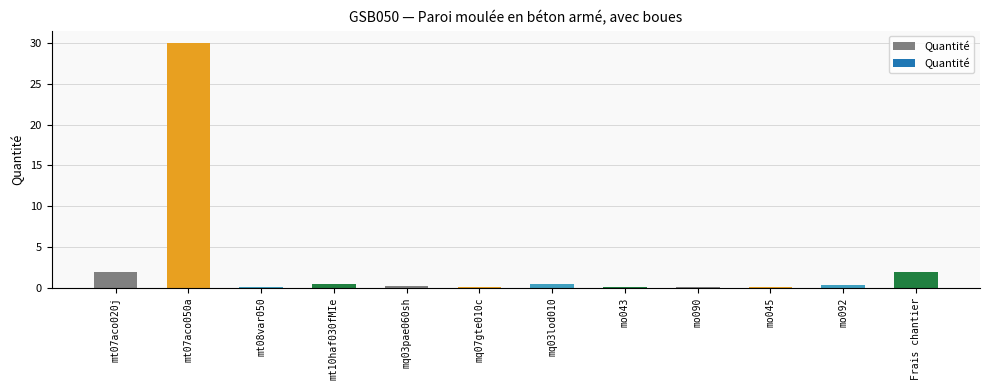

What is the average value?

3.0